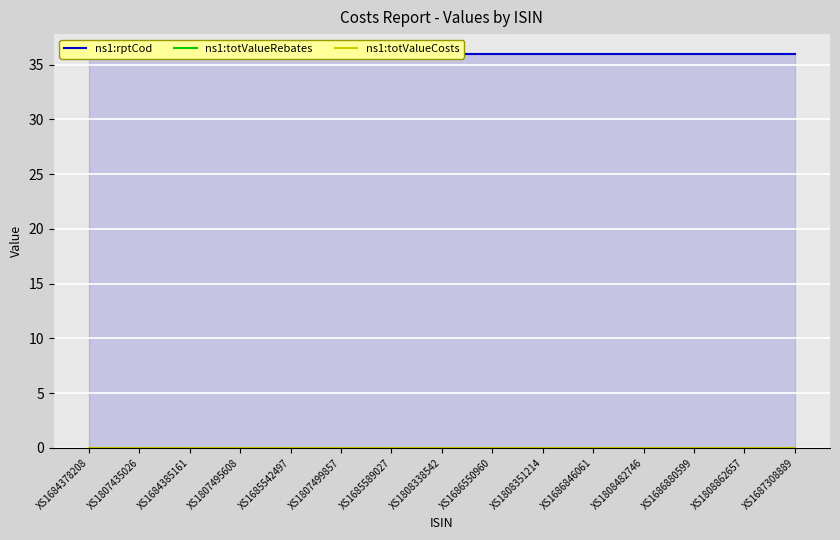

Reading left to right, extract all data points from this chart.

ns1:rptCod: XS1684378208=36	XS1807435026=36	XS1684385161=36	XS1807495608=36	XS1685542497=36	XS1807499857=36	XS1685589027=36	XS1808338542=36	XS1686550960=36	XS1808351214=36	XS1686846061=36	XS1808482746=36	XS1686880599=36	XS1808862657=36	XS1687308889=36
ns1:totValueRebates: XS1684378208=0	XS1807435026=0	XS1684385161=0	XS1807495608=0	XS1685542497=0	XS1807499857=0	XS1685589027=0	XS1808338542=0	XS1686550960=0	XS1808351214=0	XS1686846061=0	XS1808482746=0	XS1686880599=0	XS1808862657=0	XS1687308889=0
ns1:totValueCosts: XS1684378208=0	XS1807435026=0	XS1684385161=0	XS1807495608=0	XS1685542497=0	XS1807499857=0	XS1685589027=0	XS1808338542=0	XS1686550960=0	XS1808351214=0	XS1686846061=0	XS1808482746=0	XS1686880599=0	XS1808862657=0	XS1687308889=0